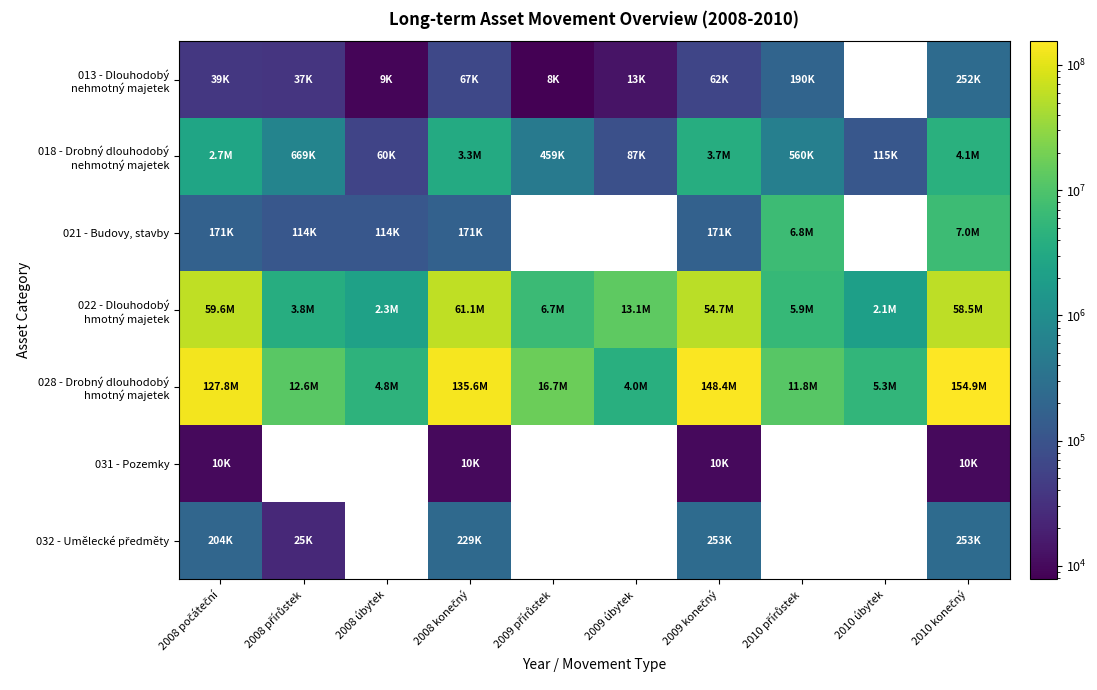

The 013 - Dlouhodobý nehmotný majetek series shows 3766.6 at 2009 přírůstek. True or false?

False